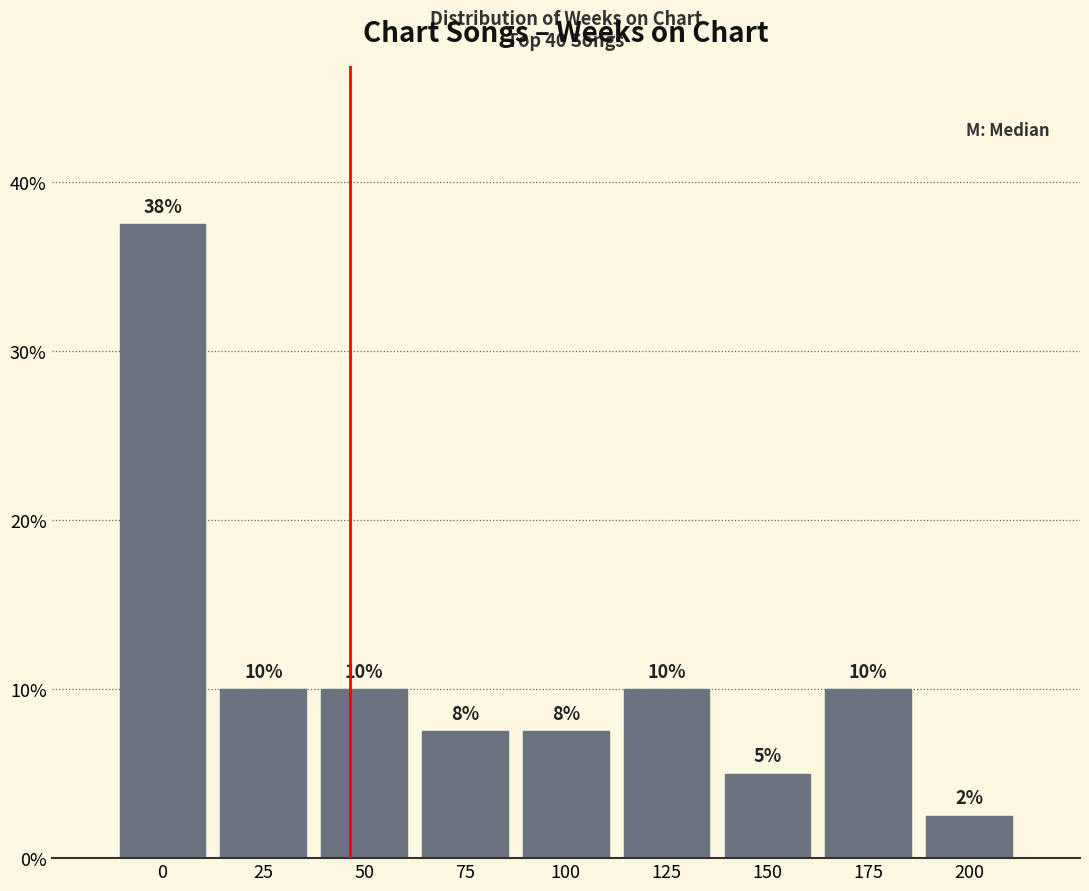

Is it true that the value at 100 is 3.6?

False